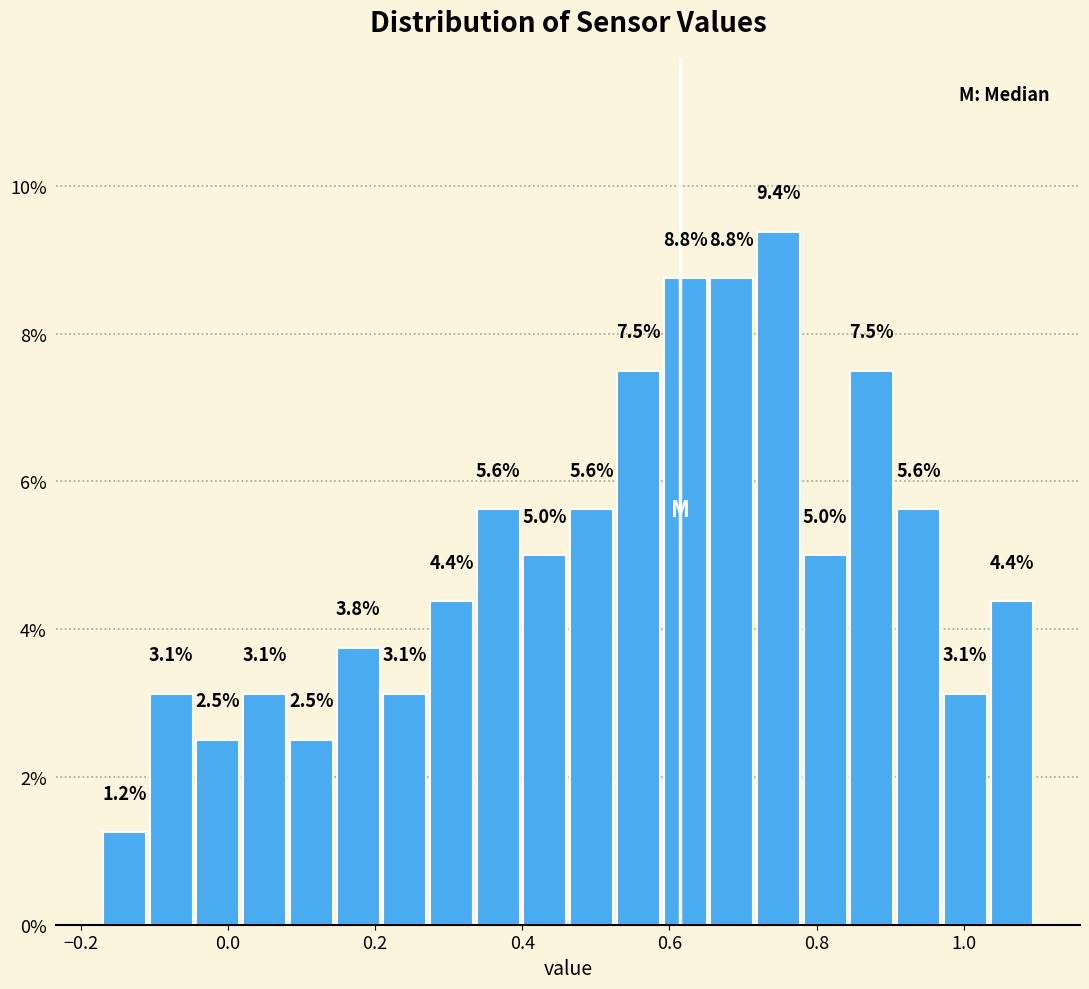

Around what value on the x-axis is the tallest bar? Give the approximate position of its centre, as read against the axis.

0.74